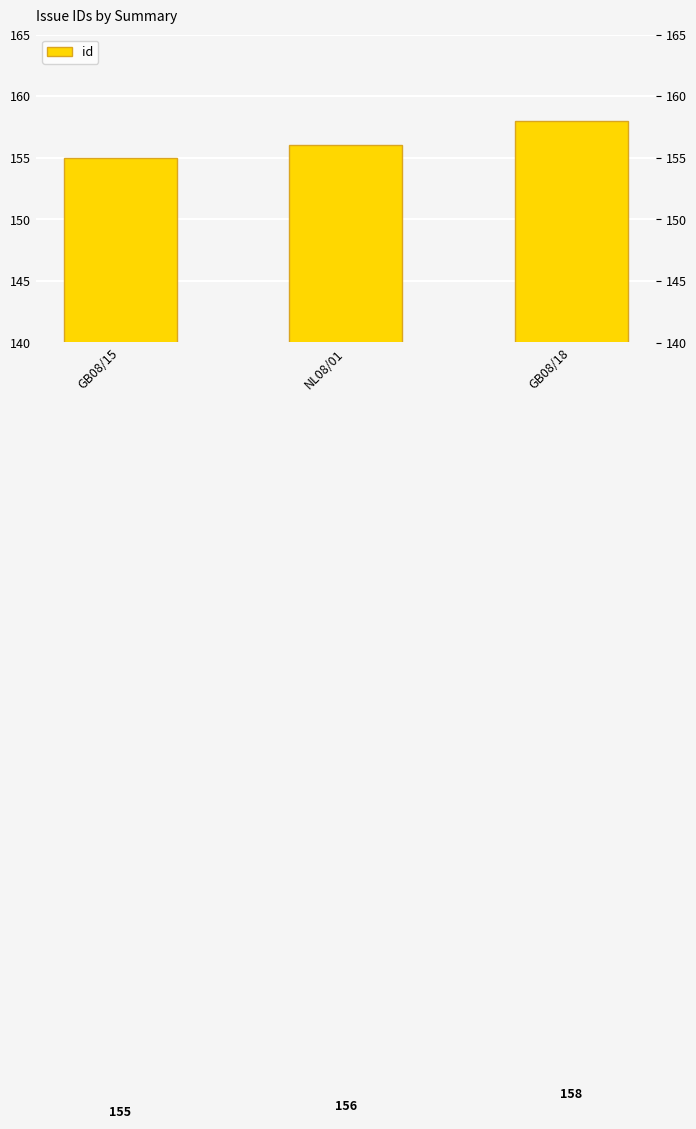

What is the maximum value shown in the chart?

158